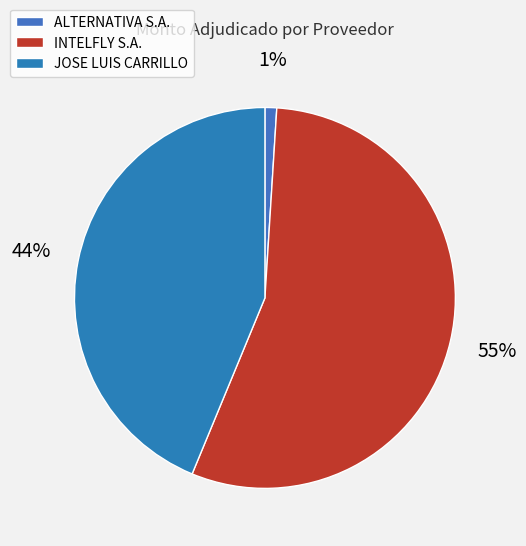

Which slice represents more than half of the pie?

INTELFLY S.A.